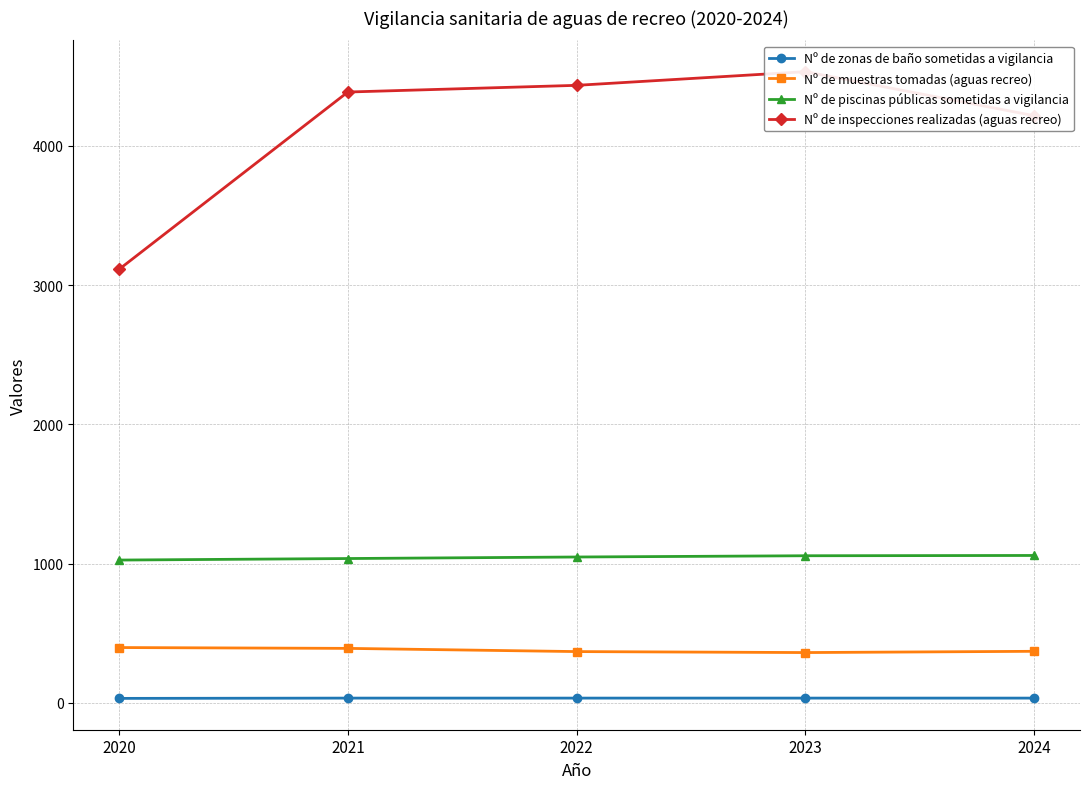

What is the value of the Nº de zonas de baño sometidas a vigilancia point at the 4th from the left?

35